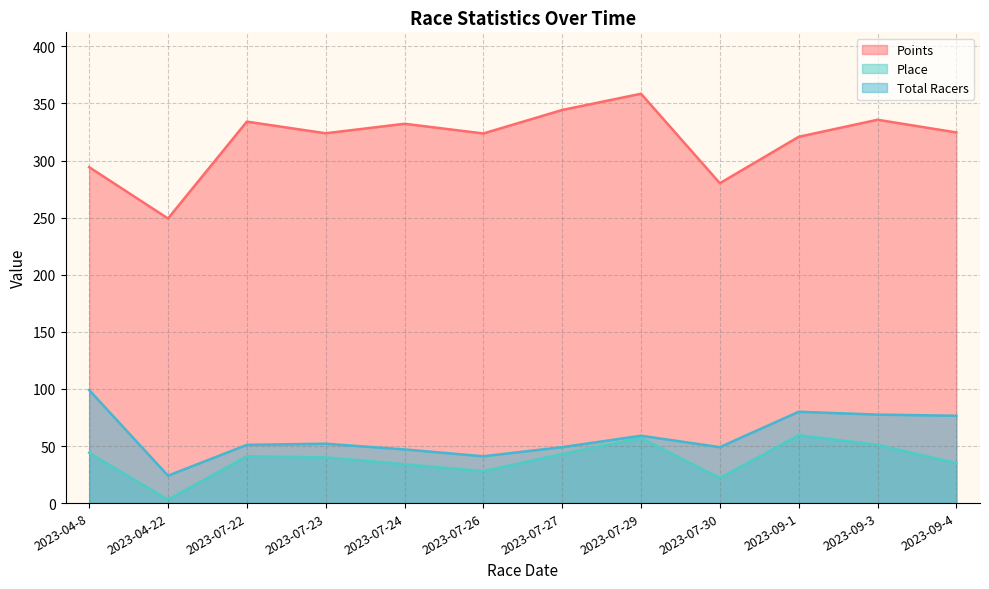

How many lines are shown in the chart?

3